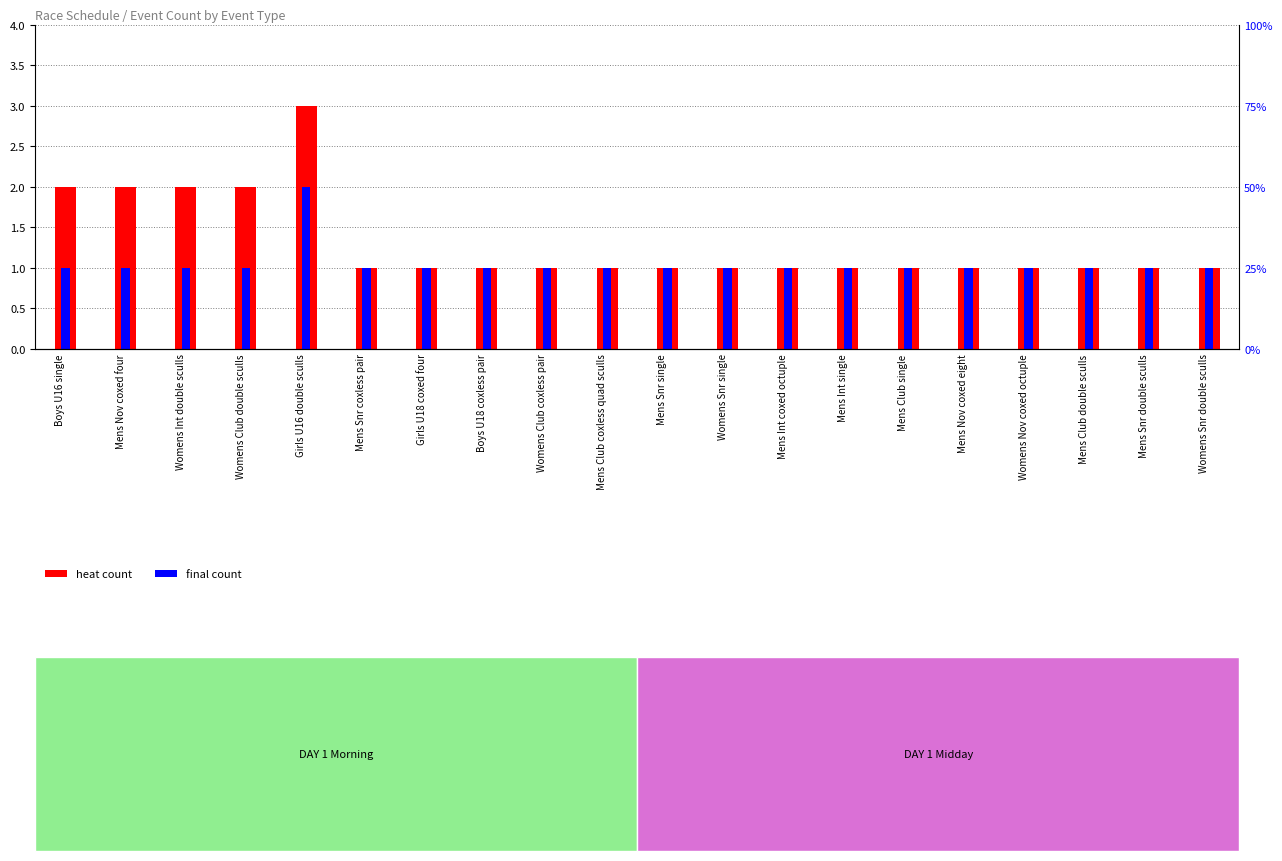

Reading right to left, list all the values displayed in this chart.

heat: 1	1	1	1	1	1	1	1	1	1	1	1	1	1	1	3	2	2	2	2
final: 1	1	1	1	1	1	1	1	1	1	1	1	1	1	1	2	1	1	1	1